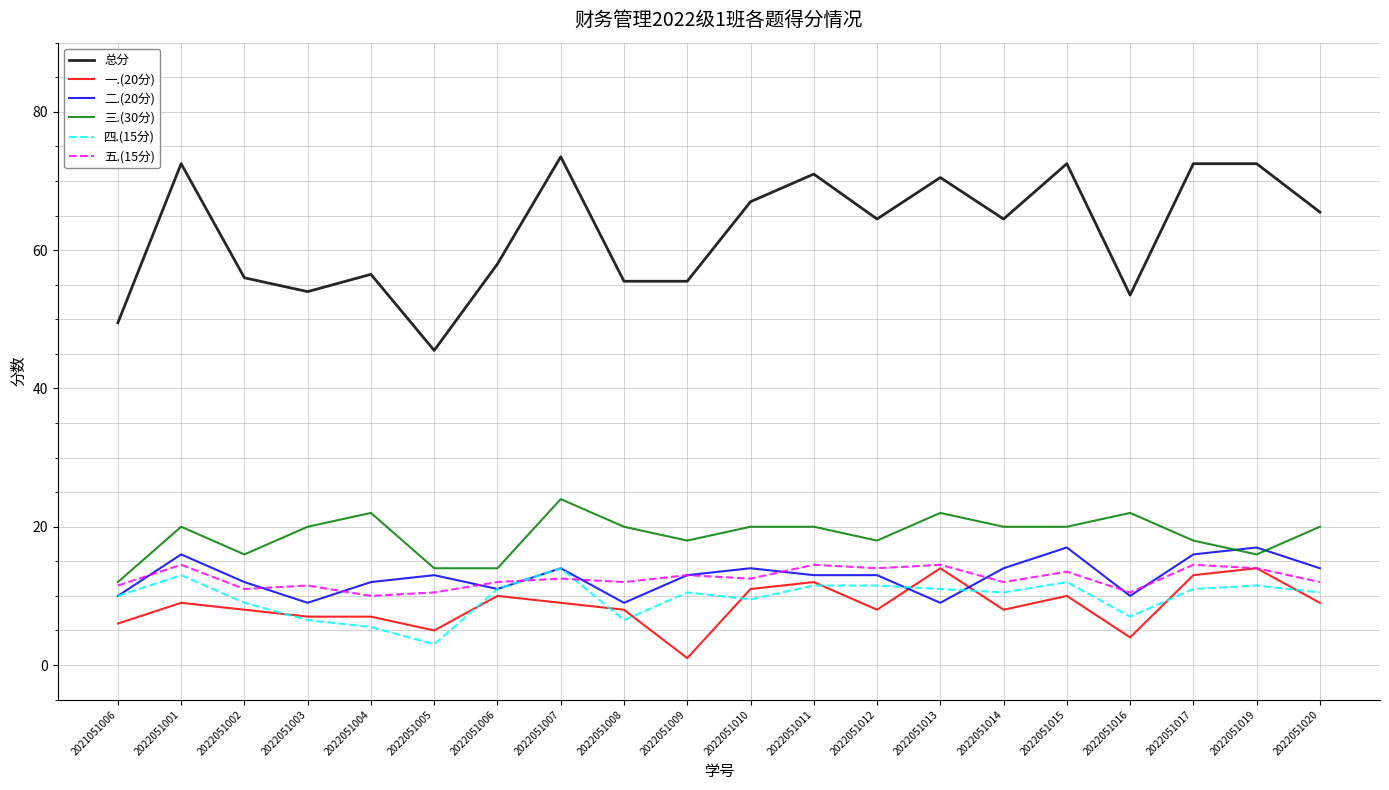

True or false: 总分 and 二.(20分) intersect in this chart.

False